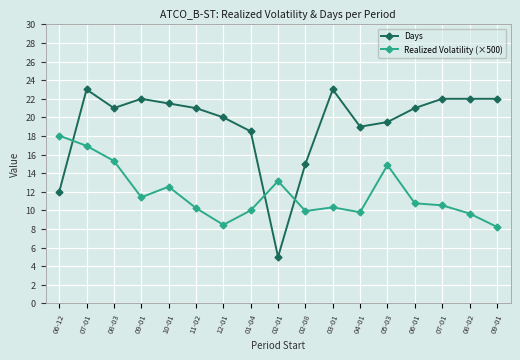

What is the value of the Days point at the 6th from the left?

21.0